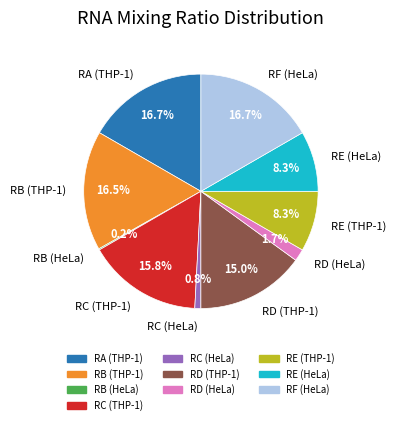

To the nearest percent, what portion does RD (HeLa) represent?

2%